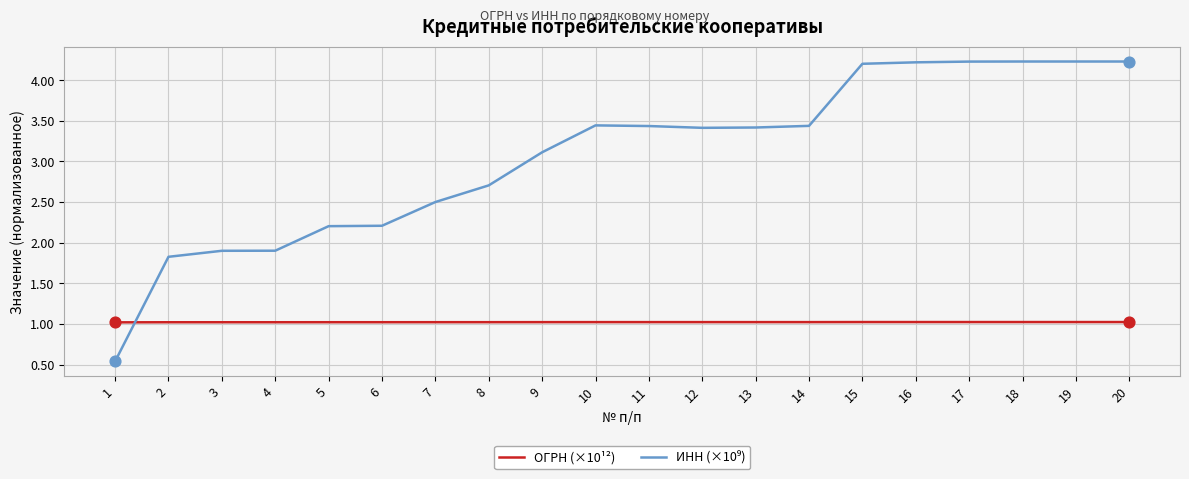

What is the total value across all series at 16?

5.2